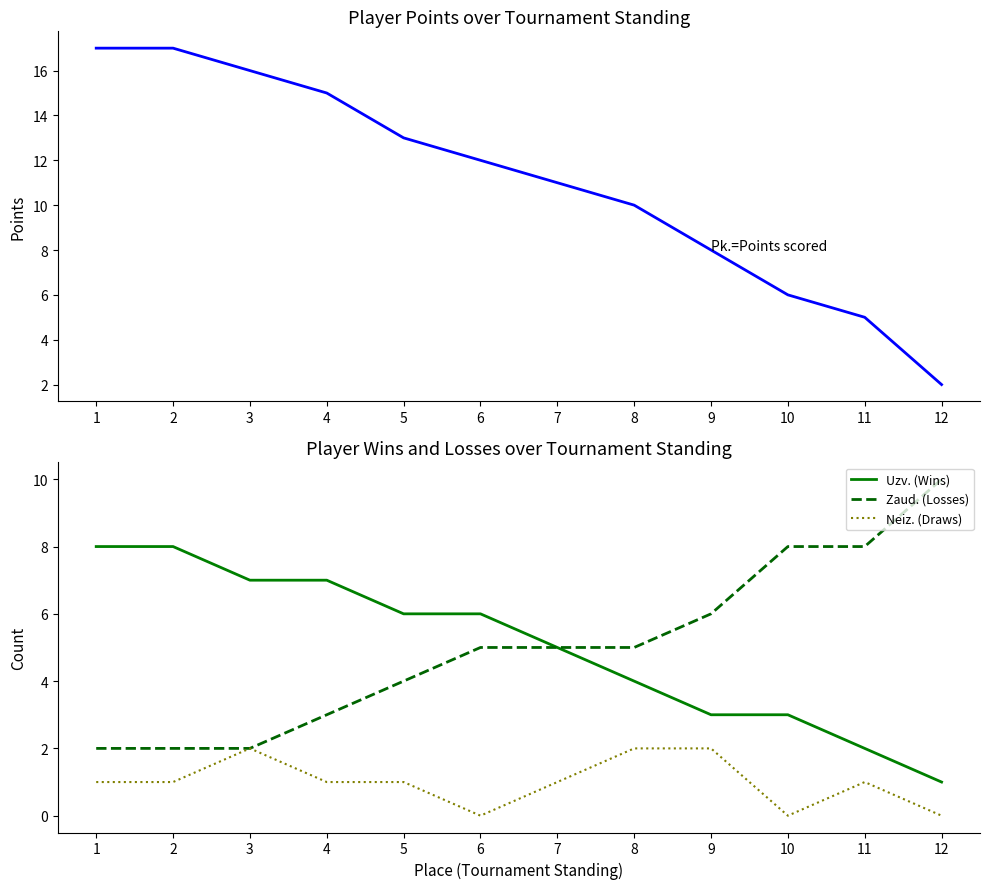

What is the sum of all Pk. (Points) values?

132